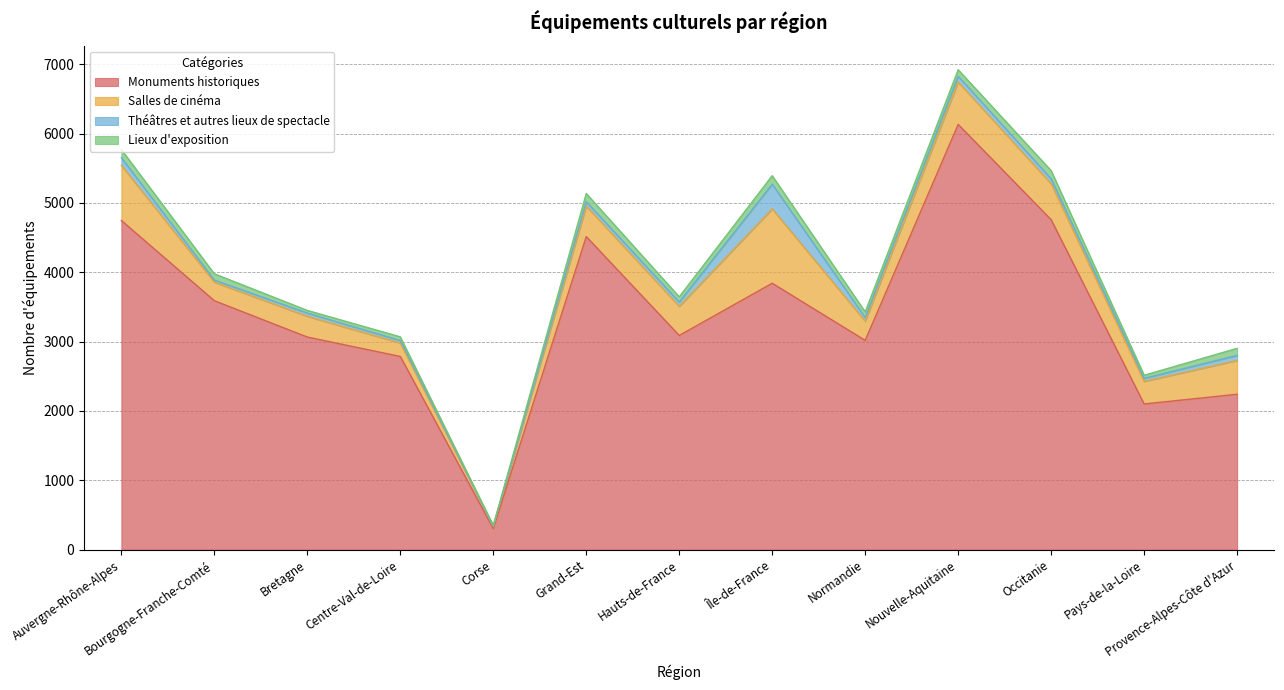

The Salles de cinéma series shows 325 at Pays-de-la-Loire. True or false?

True